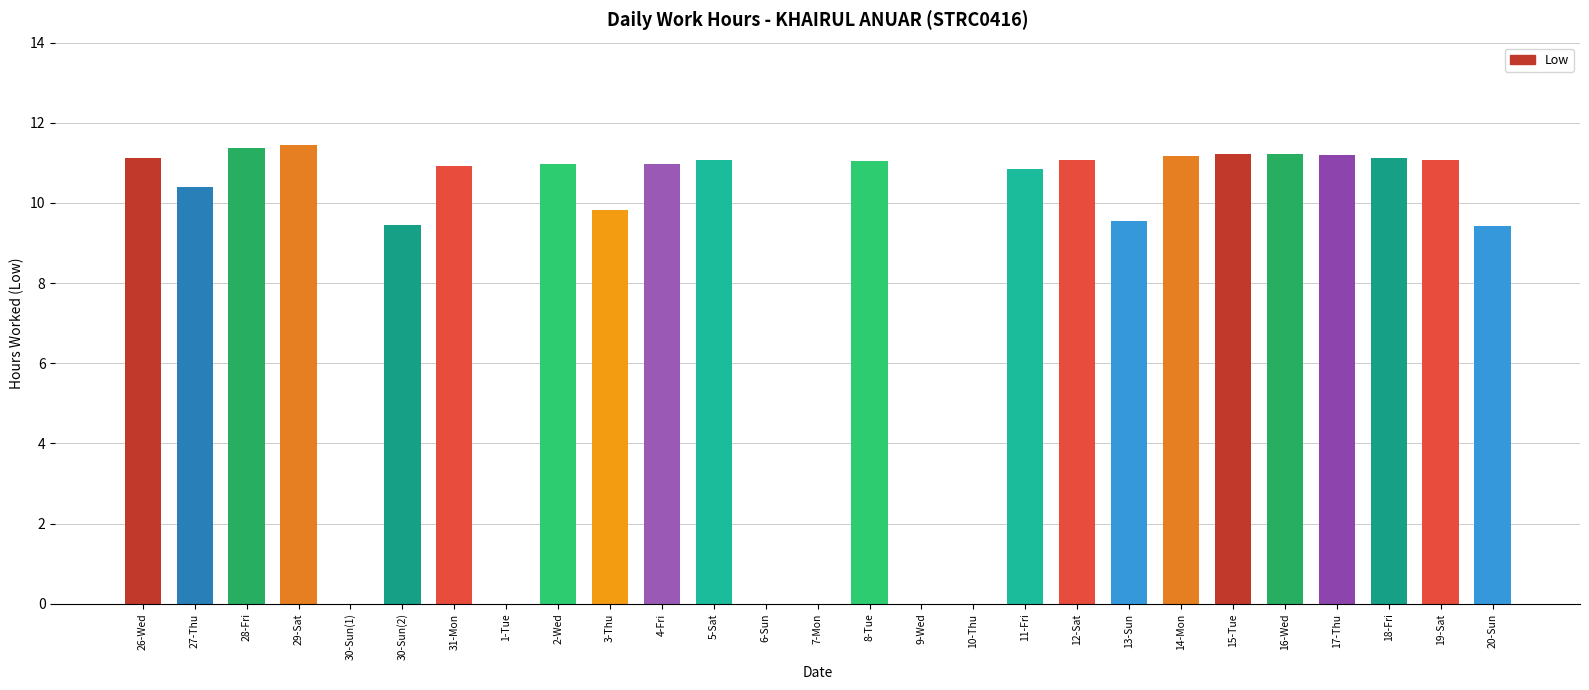

Approximately how many times larger is the value at 4-Fri compared to 16-Wed?

1.0